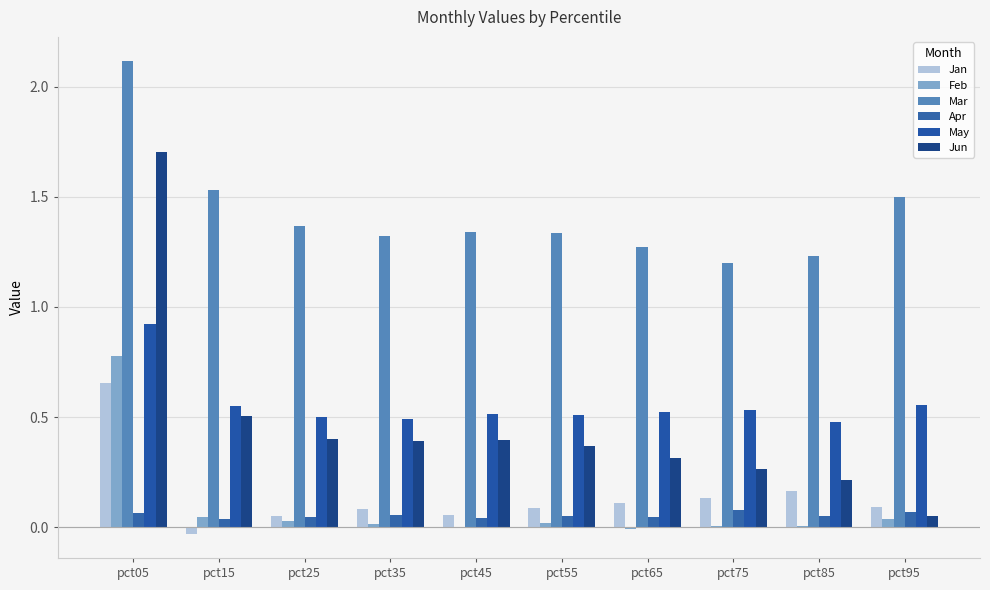

Which series changed the most between pct15 and pct55?

Mar